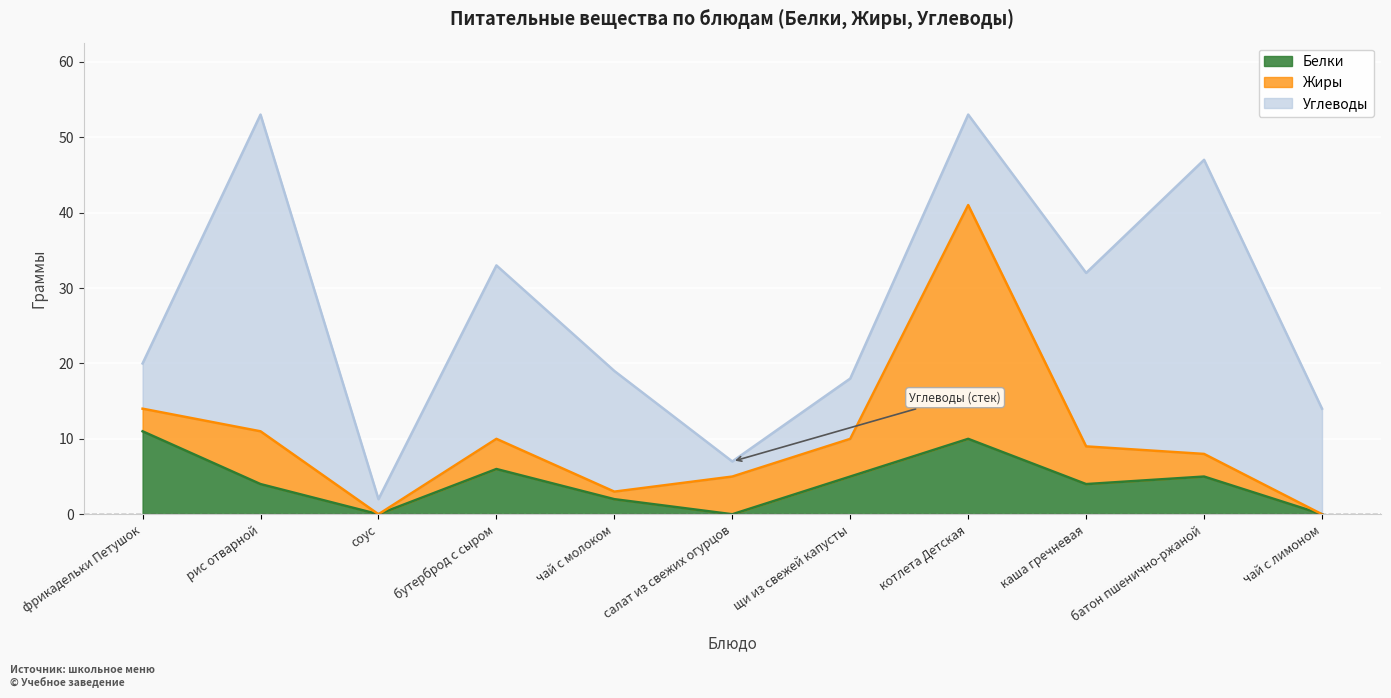

What is the total value across all series at чай с лимоном?

14